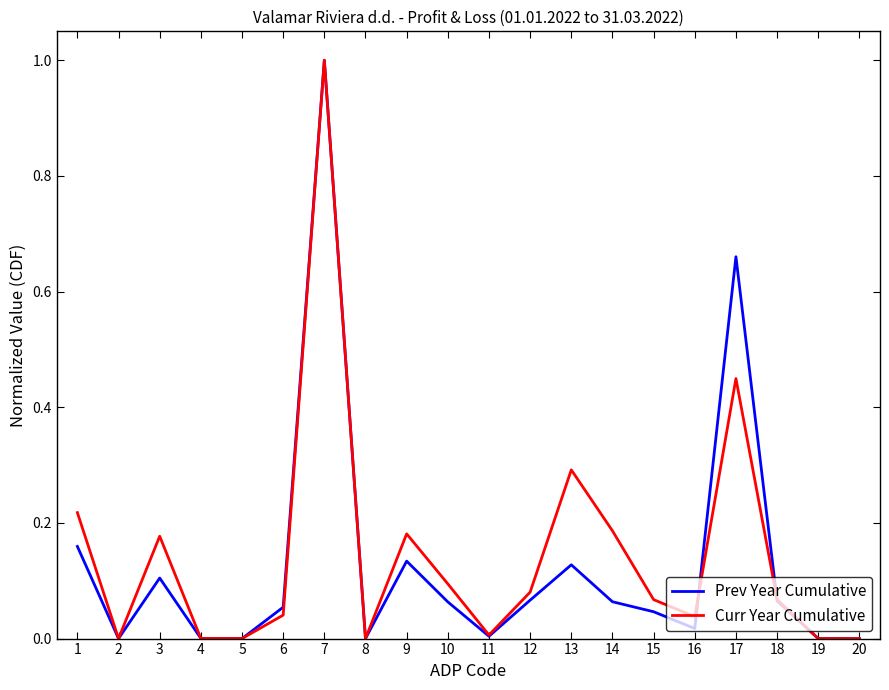

What is the difference between the maximum and minimum values in the Prev Year Cumulative series?

1.0